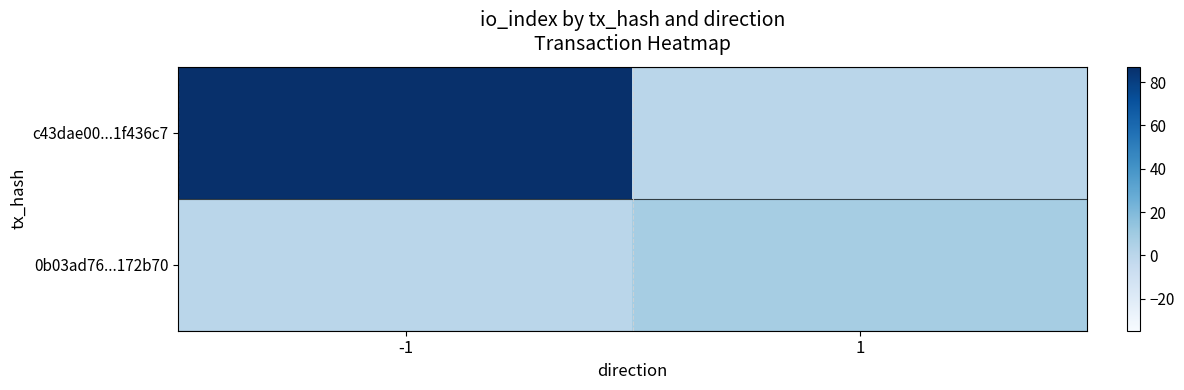

At how many categories does at least one series exceed 35?

1